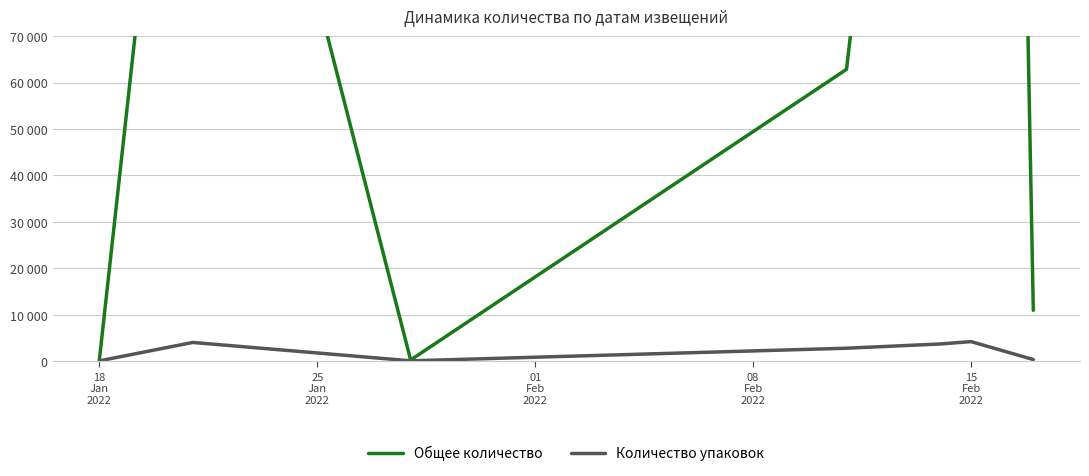

Is the value of Общее количество at 6 greater than the value of Количество упаковок at 01
Feb
2022?

Yes